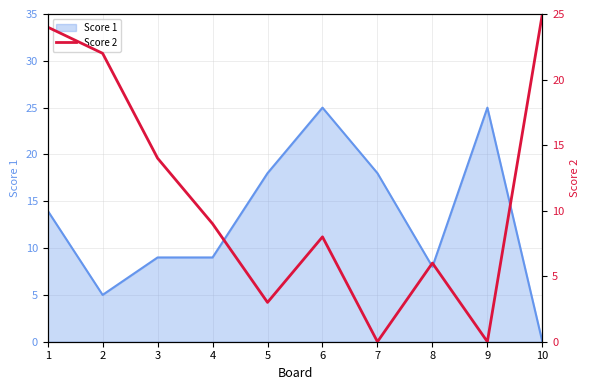

Reading left to right, extract all data points from this chart.

1=24	2=22	3=14	4=9	5=3	6=8	7=0	8=6	9=0	10=25